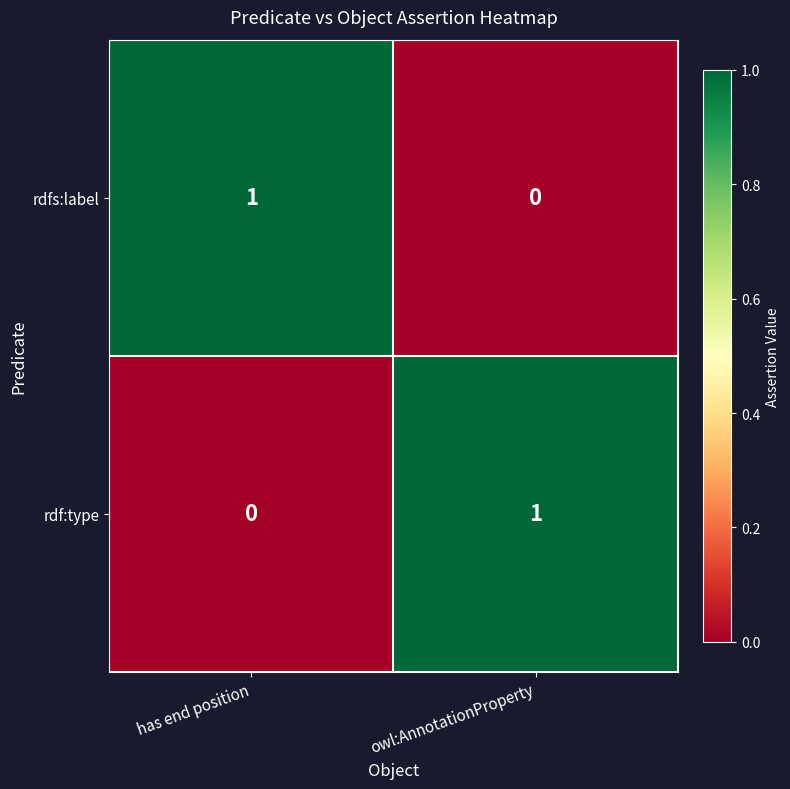

At which label does rdfs:label reach its minimum?

owl:AnnotationProperty